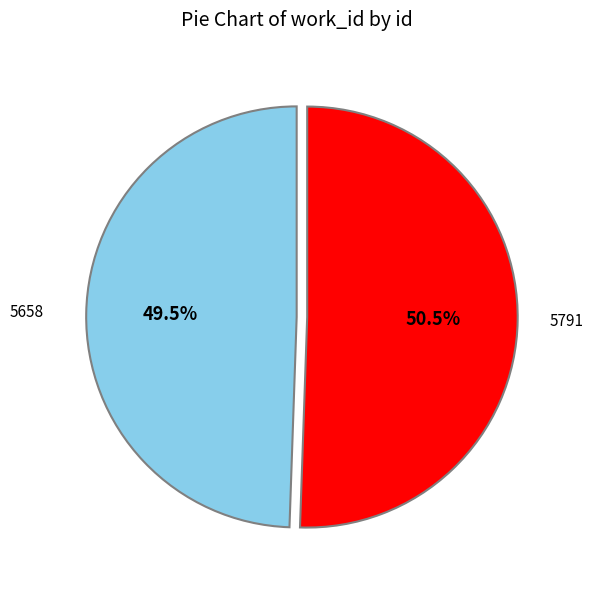

Is there a majority slice in this chart?

Yes